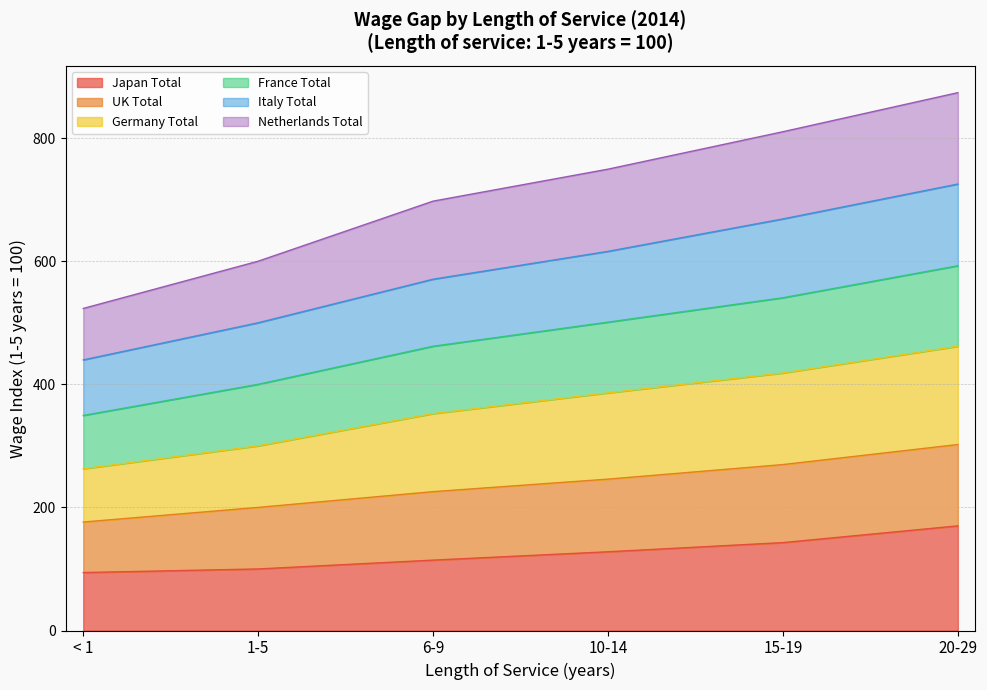

What is the lowest value of the Japan Total series?

94.2